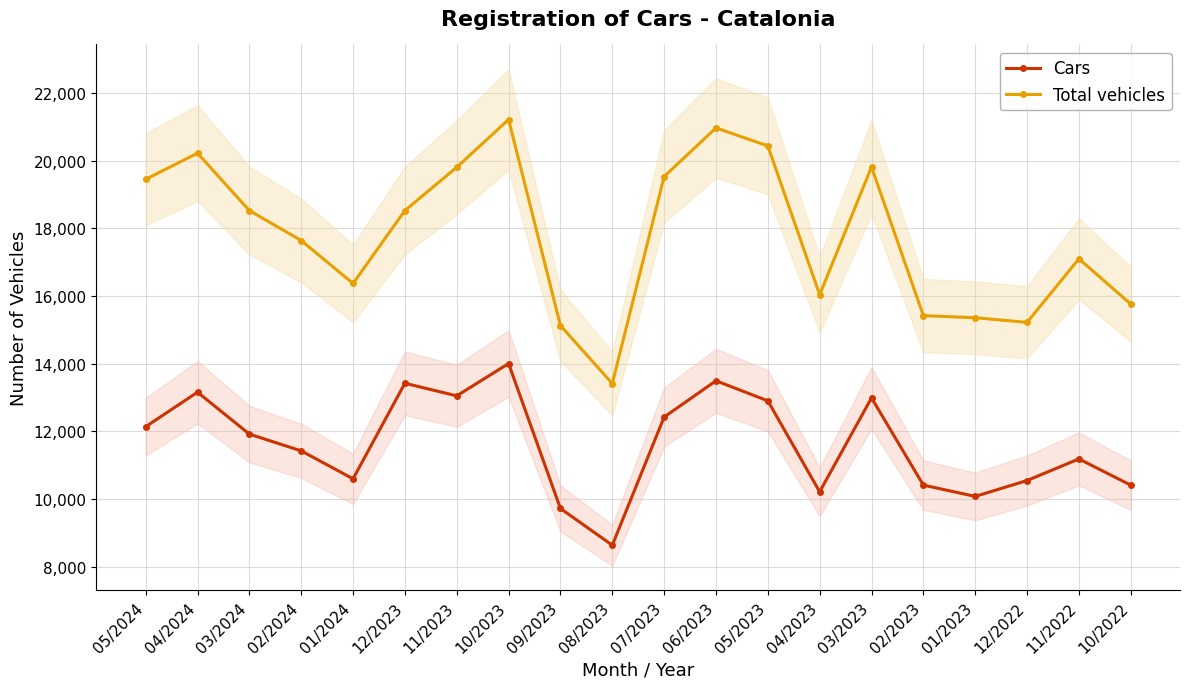

Where is the first local minimum for Total vehicles?

01/2024